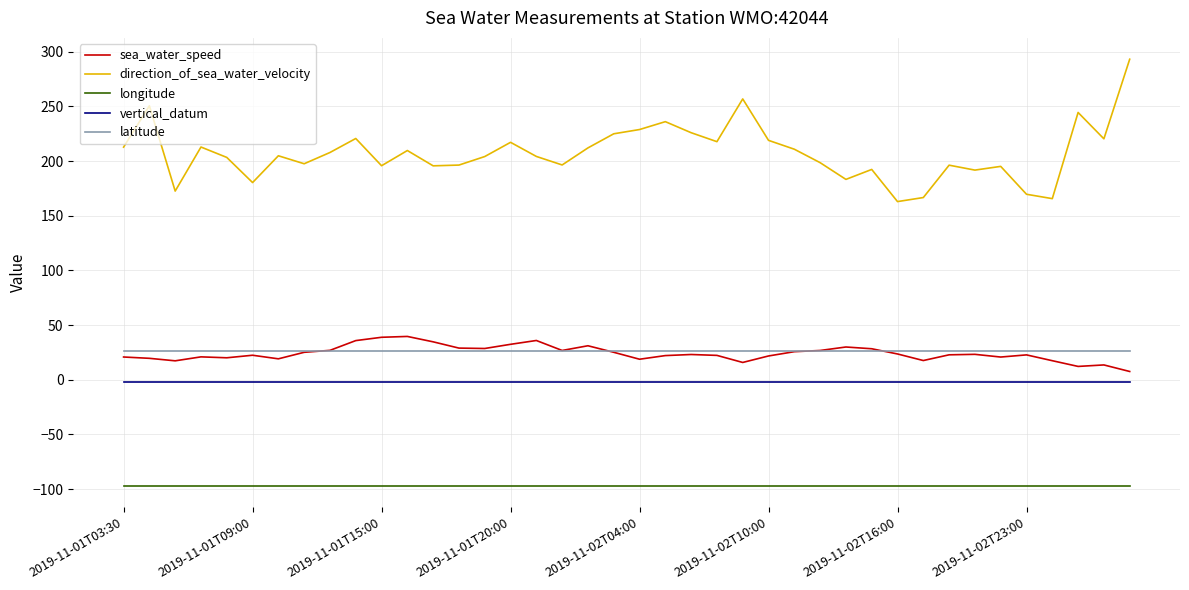

Which series has the widest spread of values?

direction_of_sea_water_velocity